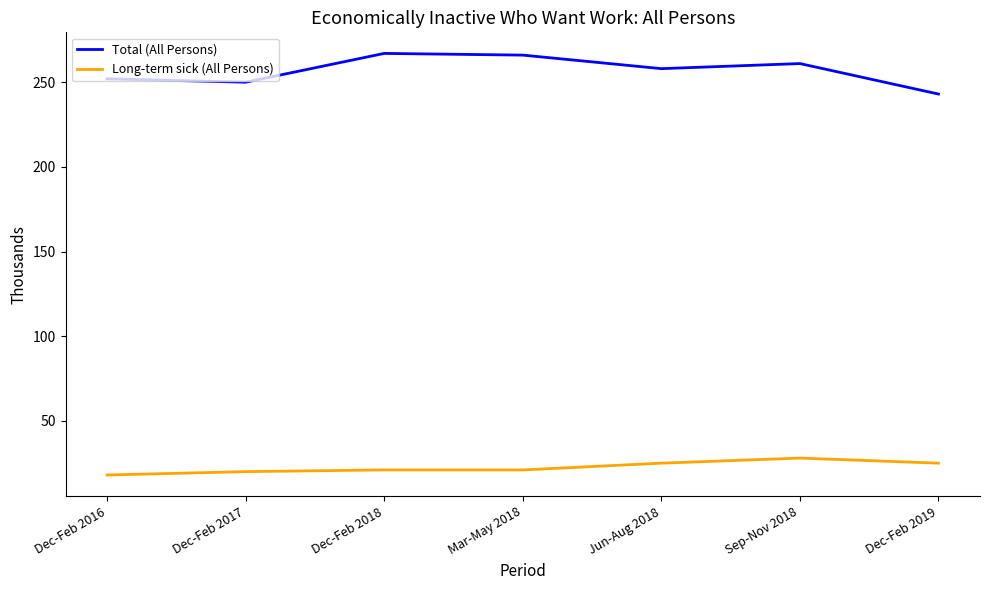

Is this an area chart (filled region under the line)?

No